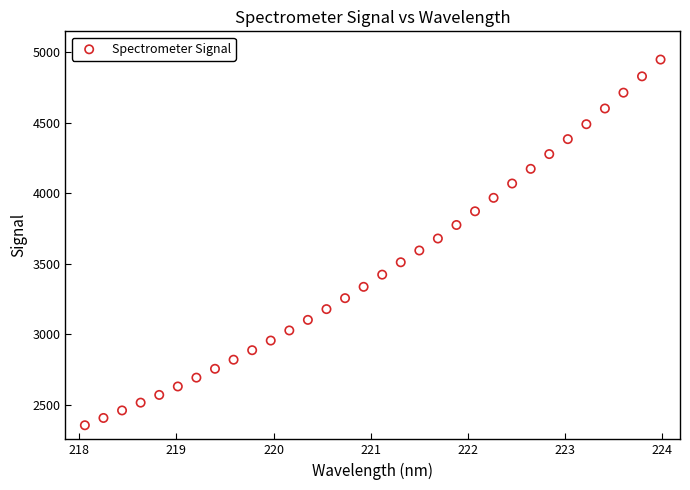

Count the number of points in this scatter plot.

32